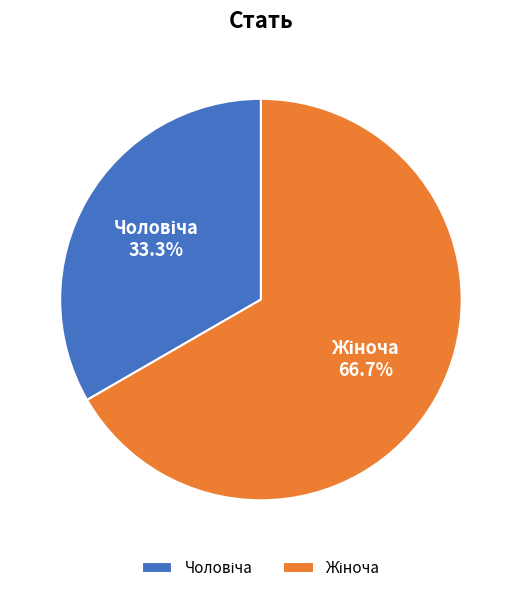

Is there any slice that represents more than half of the pie?

Yes